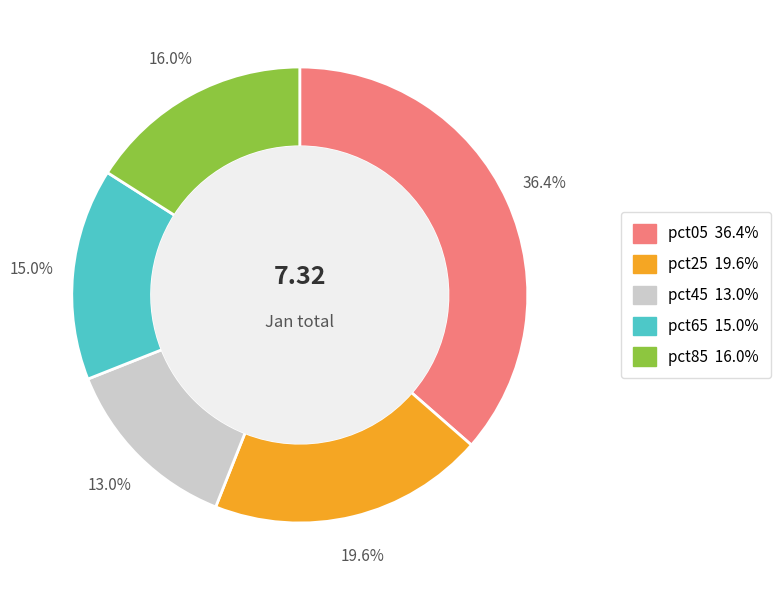

Does any single category account for the majority?

No